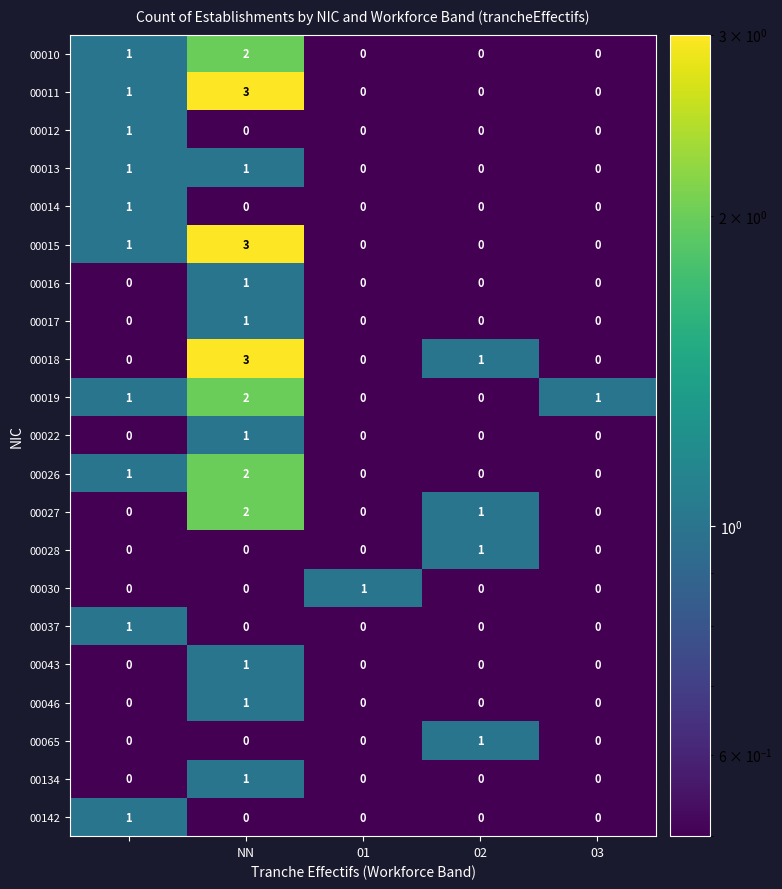

At how many categories does at least one series exceed 0?

5